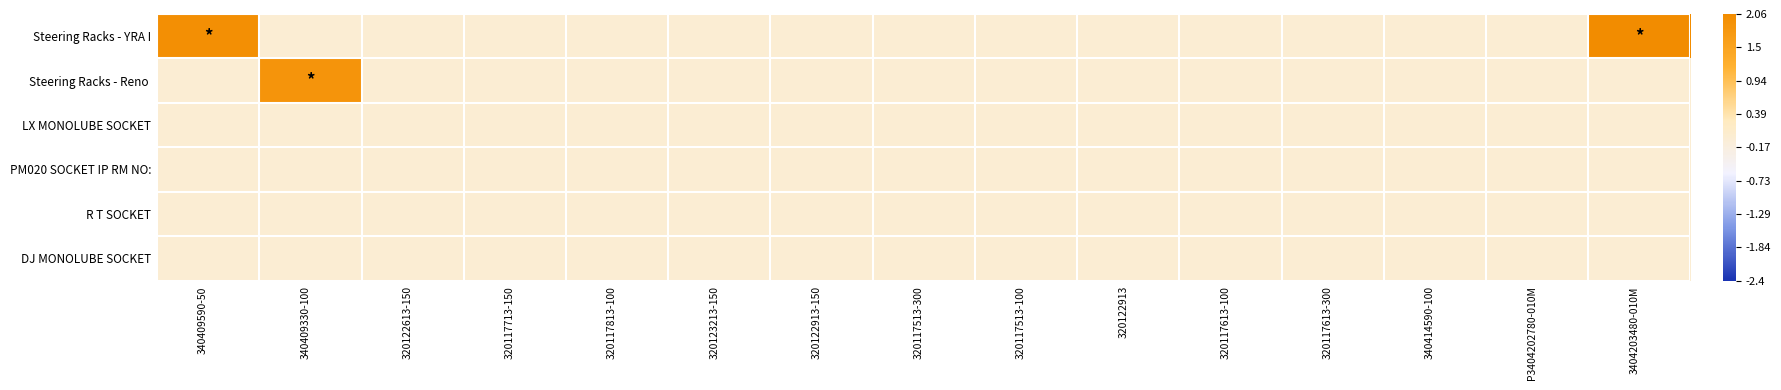

How many data points does each series have?

15